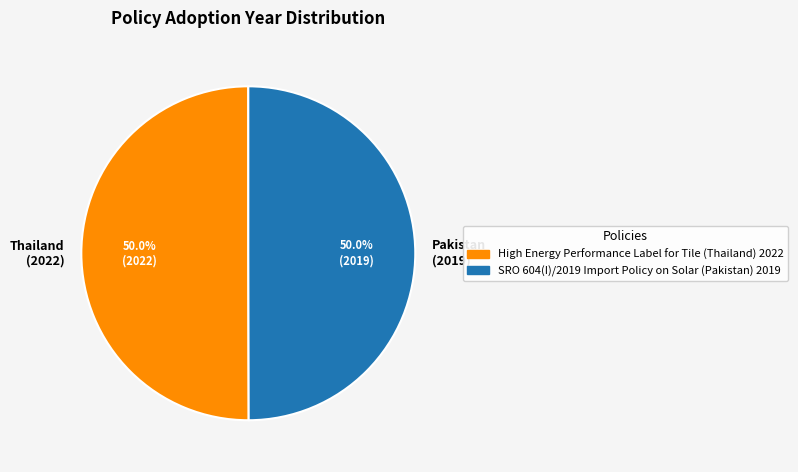

Approximately how many times larger is the value at Pakistan (2019) compared to Thailand (2022)?

1.0